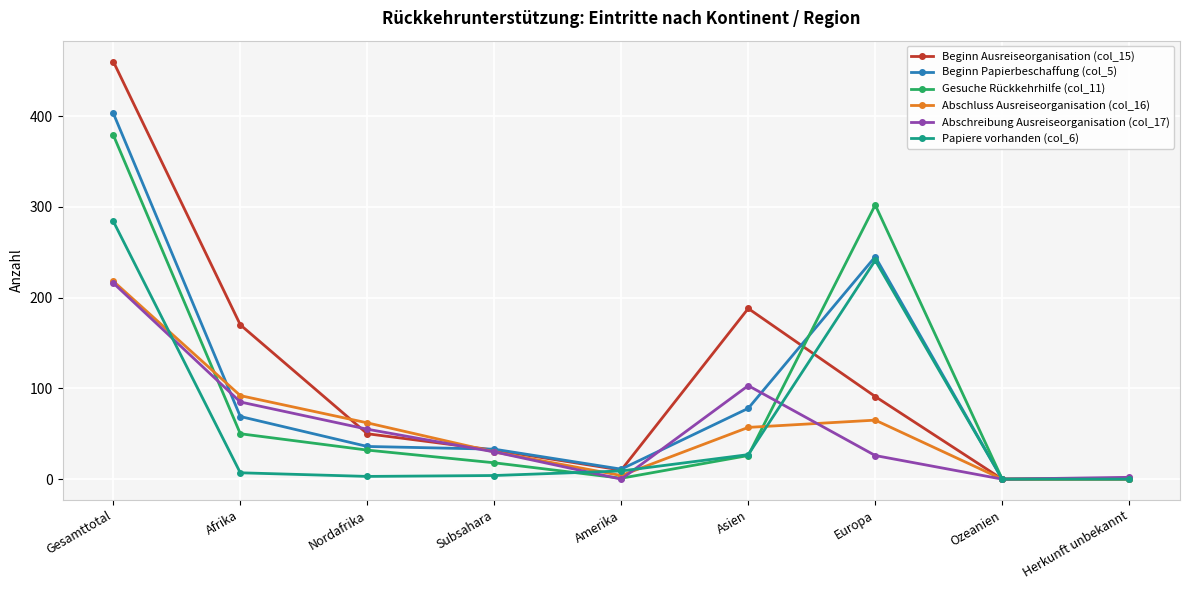

Which label corresponds to the largest value in the chart?

Gesamttotal